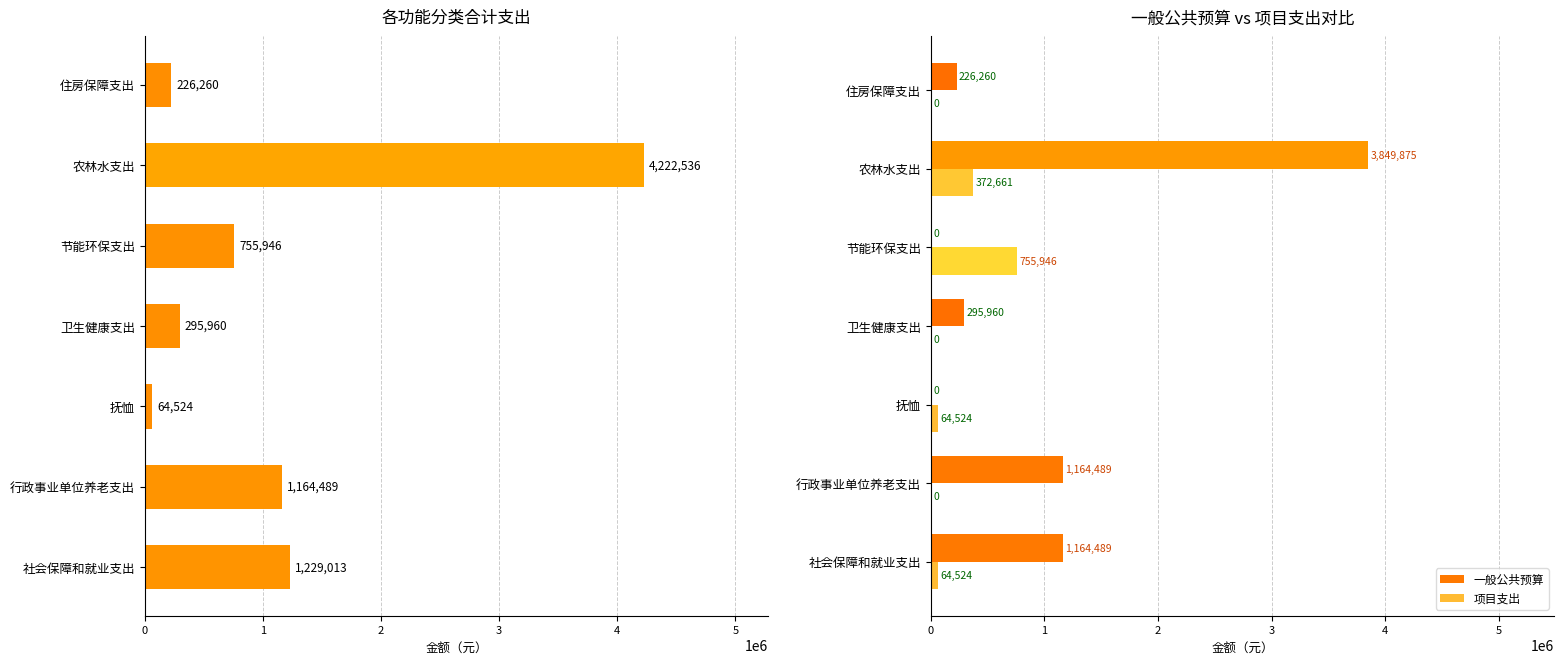

How many distinct data groups are displayed?

3